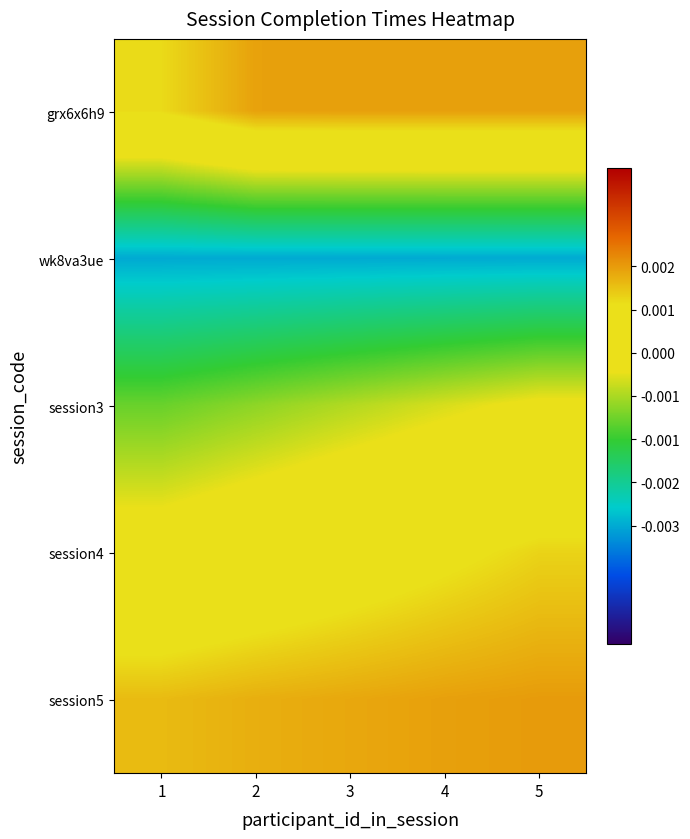

Rank the series by their maximum value, from lowest to highest.

wk8va3ue, session3, session4, grx6x6h9, session5